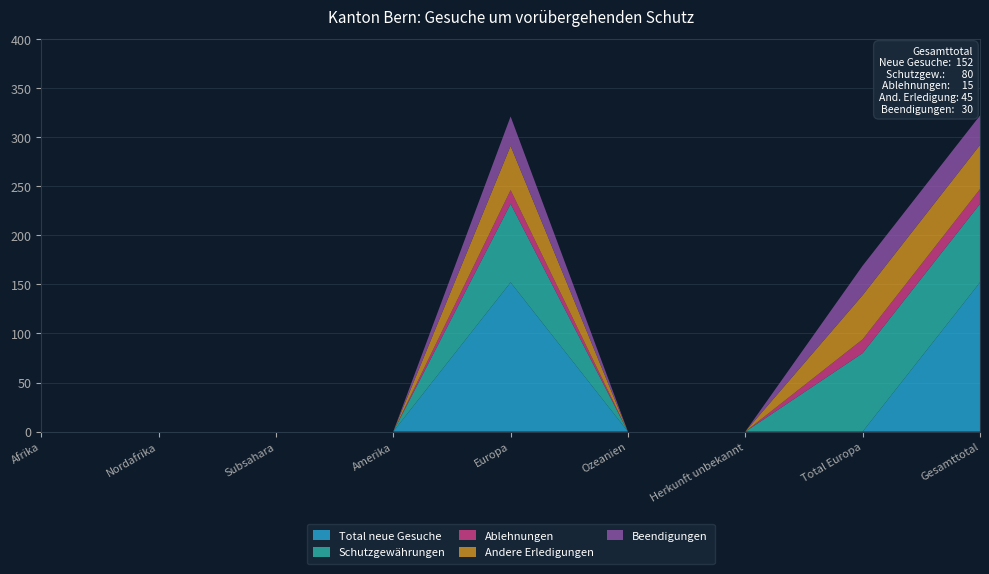

Reading left to right, what are all the values shown in this chart?

Total neue Gesuche: 0	0	0	0	152	0	0	0	152
Schutzgewährungen: 0	0	0	0	80	0	0	80	80
Ablehnungen: 0	0	0	0	14	0	0	14	15
Andere Erledigungen: 0	0	0	0	45	0	0	45	45
Beendigungen: 0	0	0	0	30	0	0	30	30